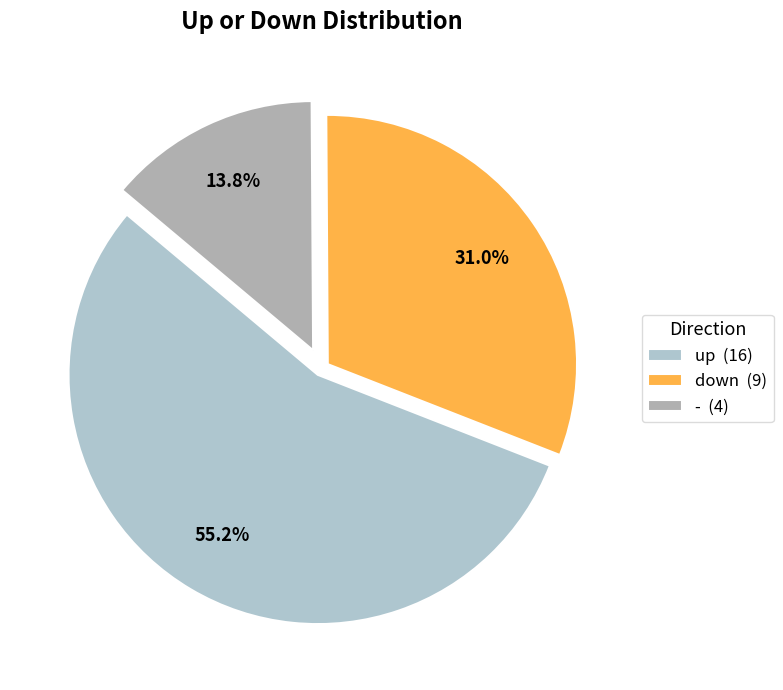

True or false: - accounts for 14% of the total.

True